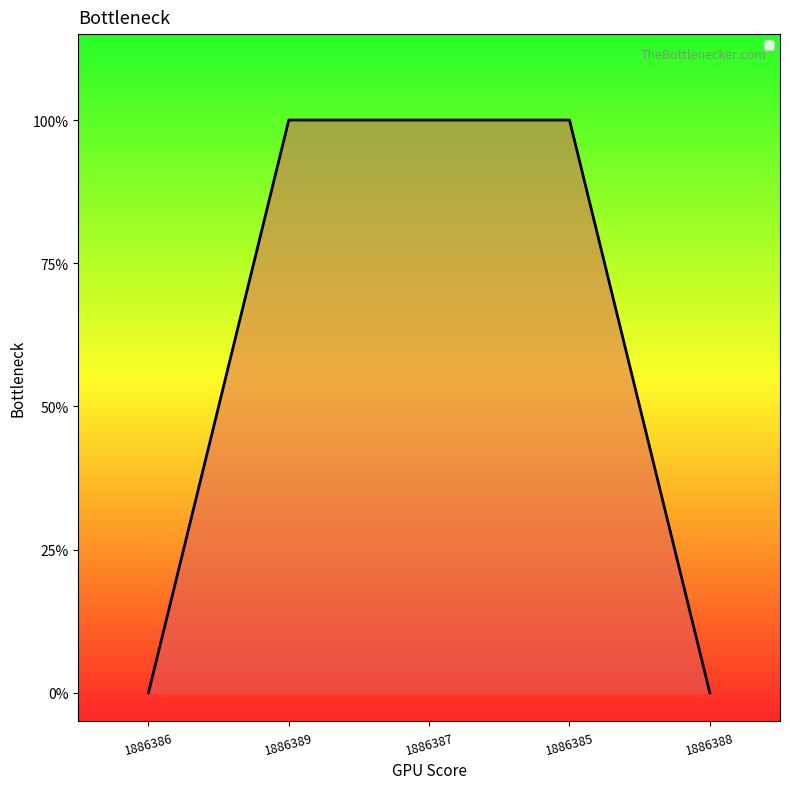

Does the chart have visible grid lines?

No